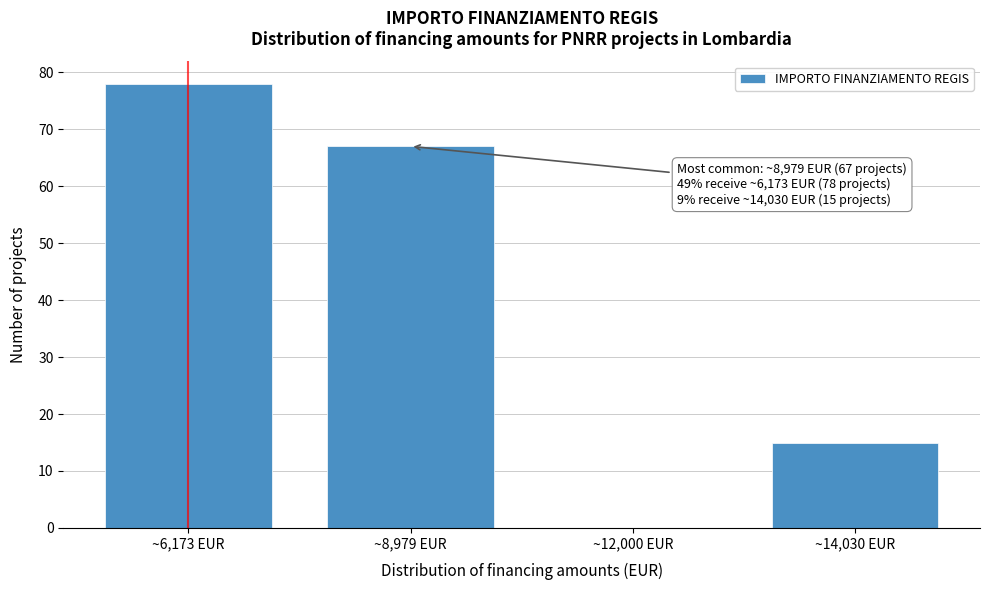

Reading right to left, transcribe all the data shown in this chart.

~14,030 EUR=15	~12,000 EUR=0	~8,979 EUR=67	~6,173 EUR=78